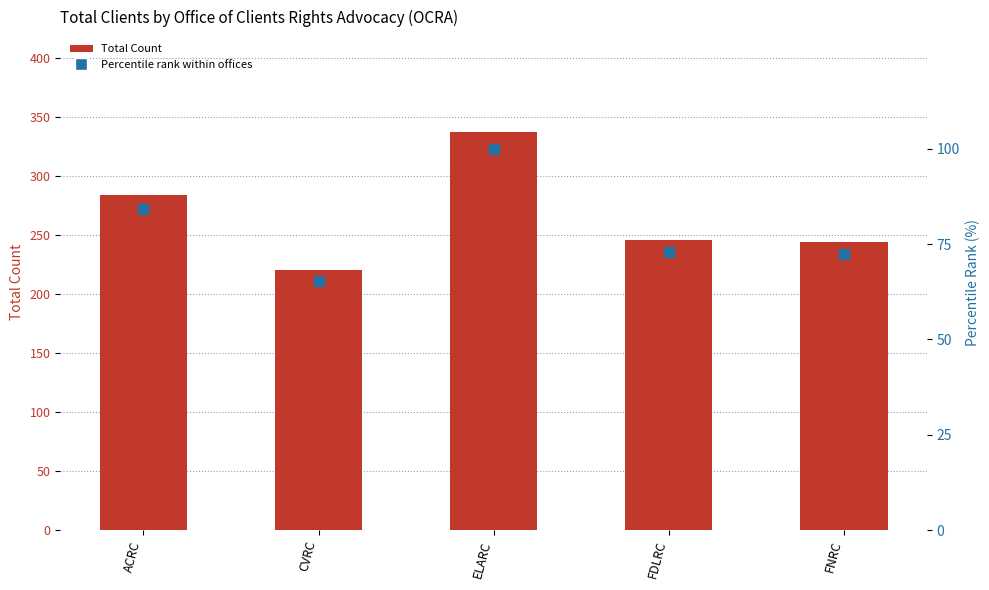

Which series has the largest Y range (max minus min)?

Total Count